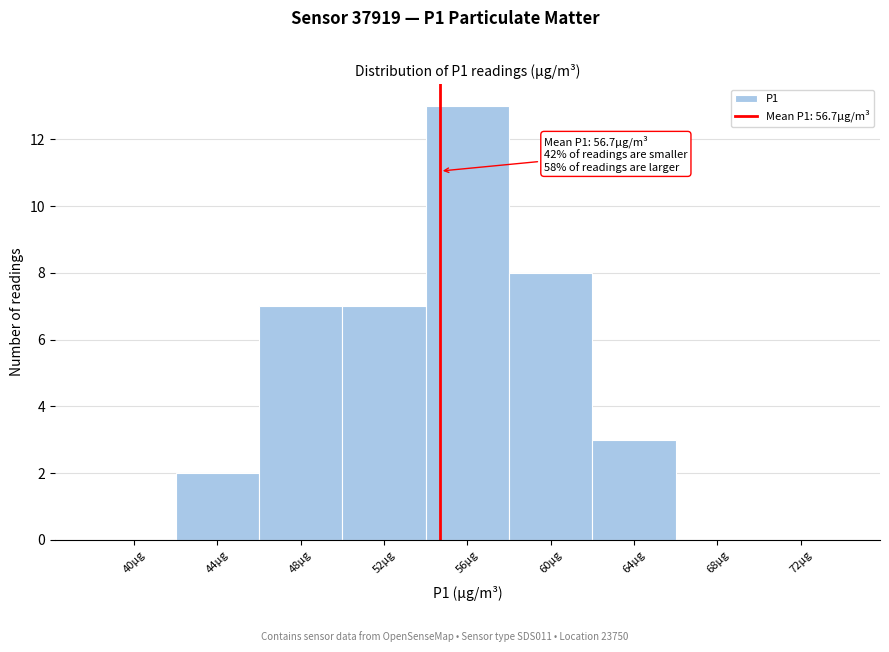

Reading right to left, transcribe all the data shown in this chart.

72µg=0	68µg=0	64µg=3	60µg=8	56µg=13	52µg=7	48µg=7	44µg=2	40µg=0